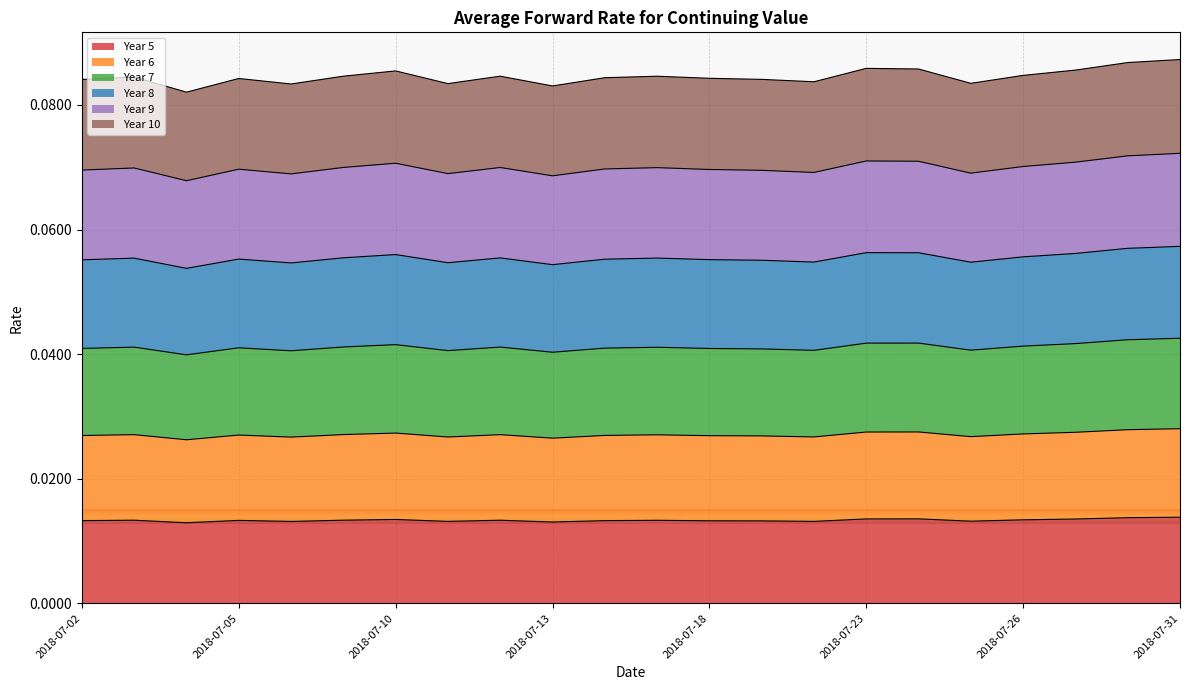

Which category has the highest value across all series?

2018-07-31